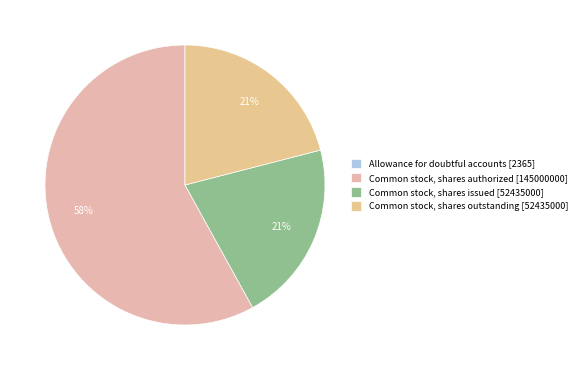

Which slice is the largest?

Common stock, shares authorized